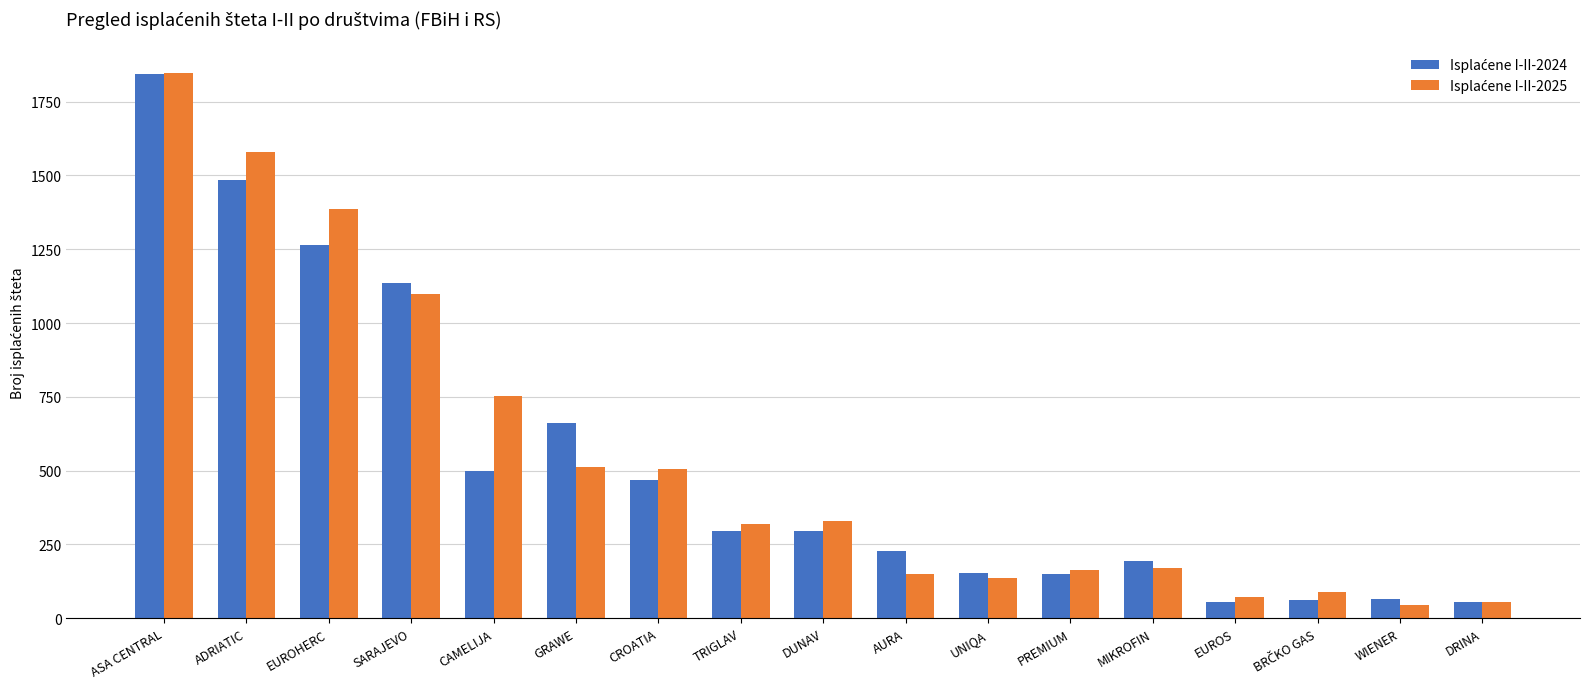

At which category is the sum across all series the highest?

ASA CENTRAL